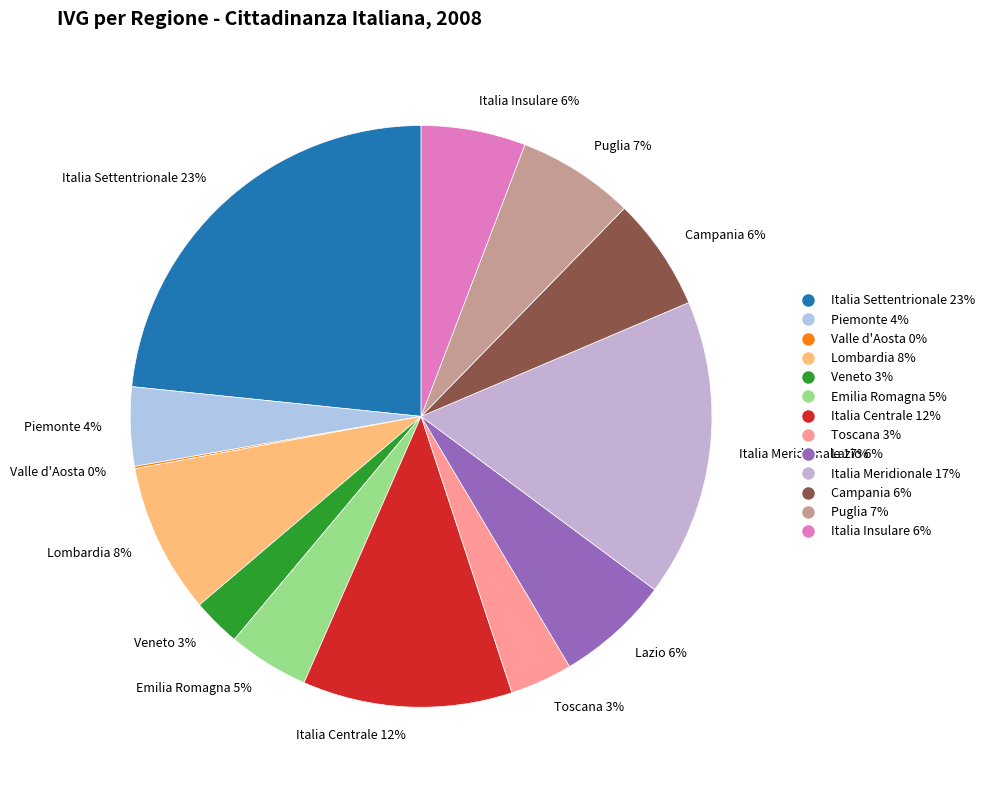

To the nearest percent, what is the average slice percentage?

8%